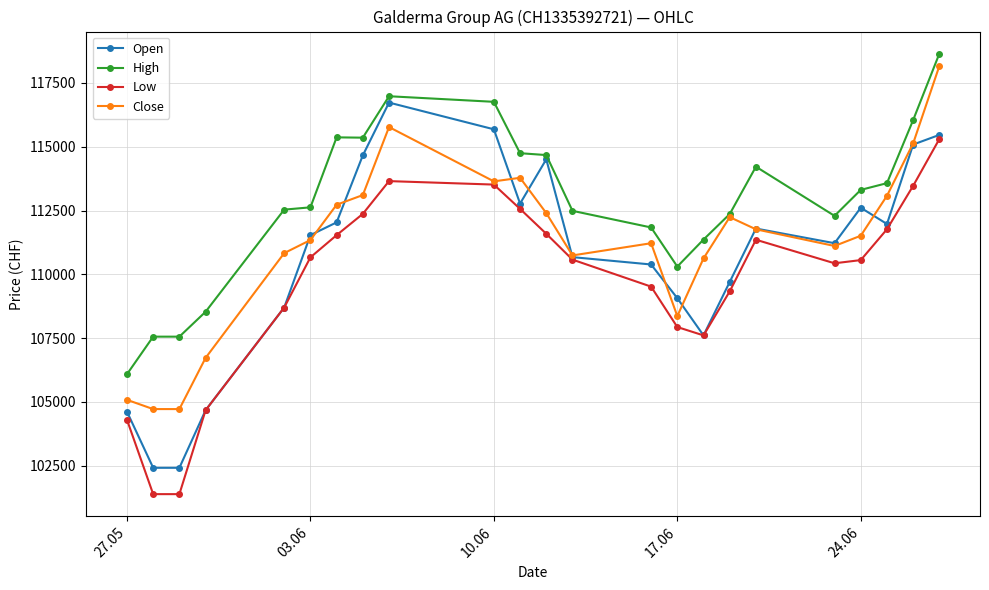

What is the minimum value for Open?

102416